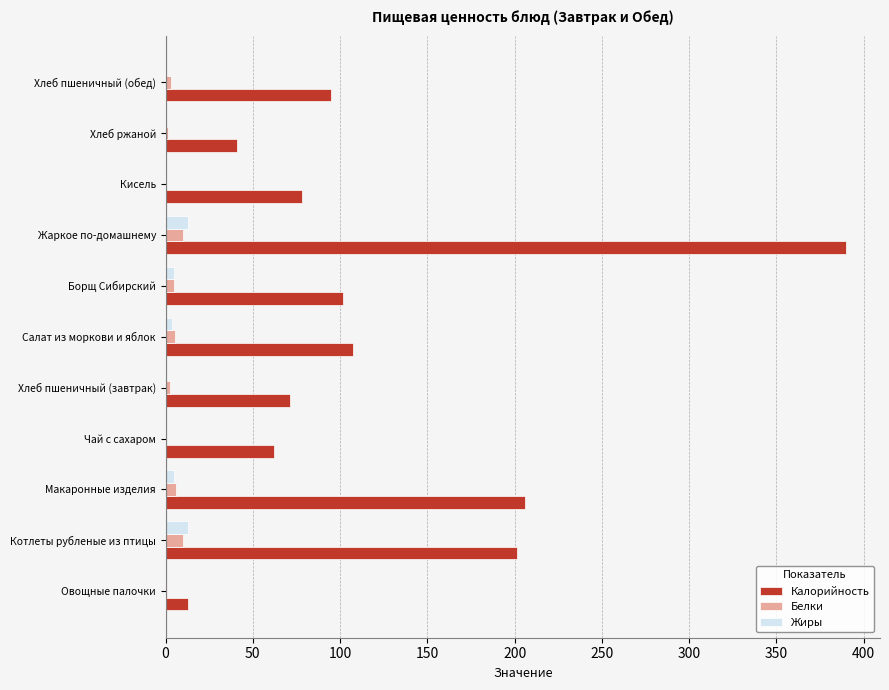

How many distinct data groups are displayed?

3